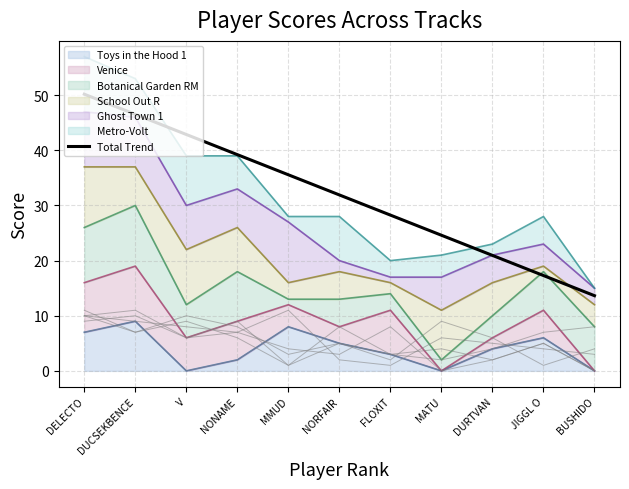

What is the difference between the second highest and minimum values?

32.9